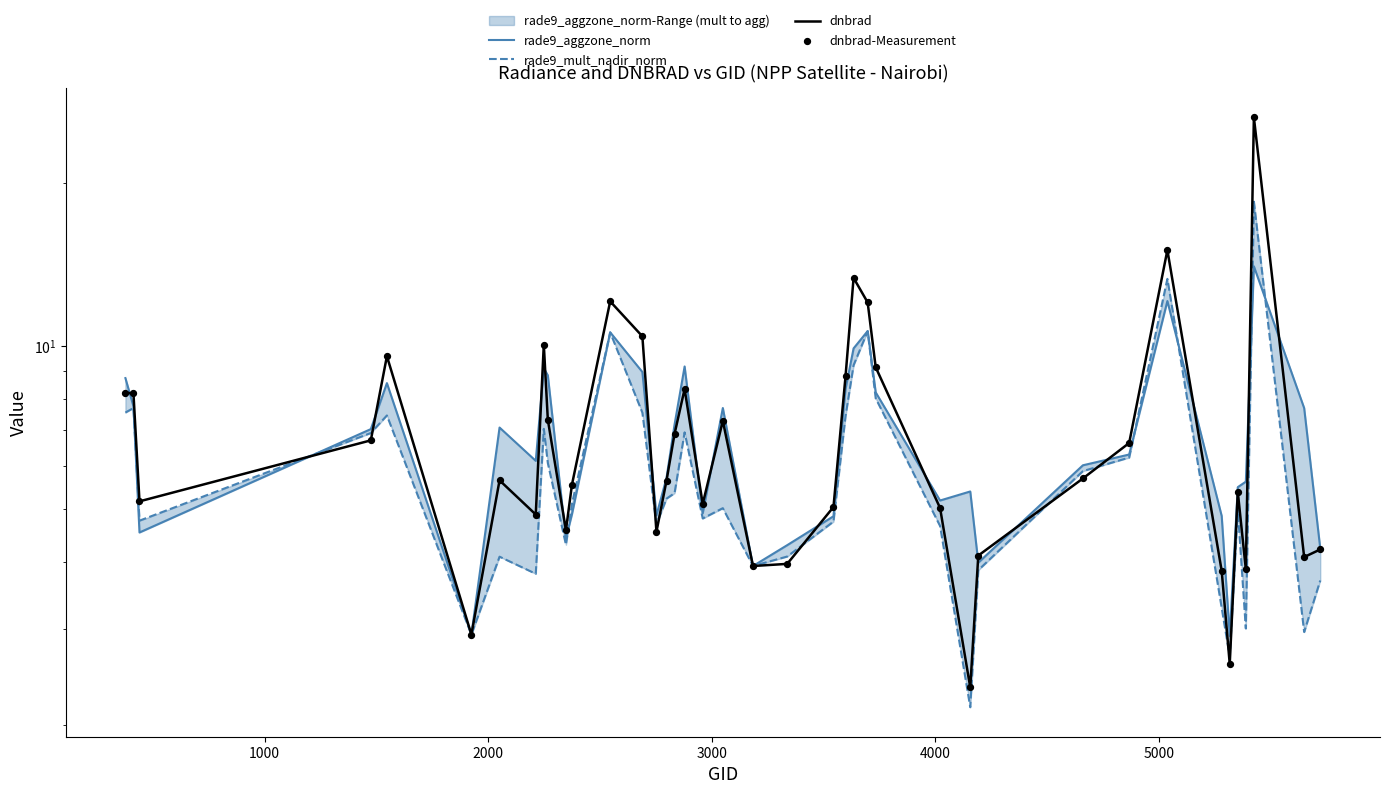

Which series has the largest total across all categories?

dnbrad